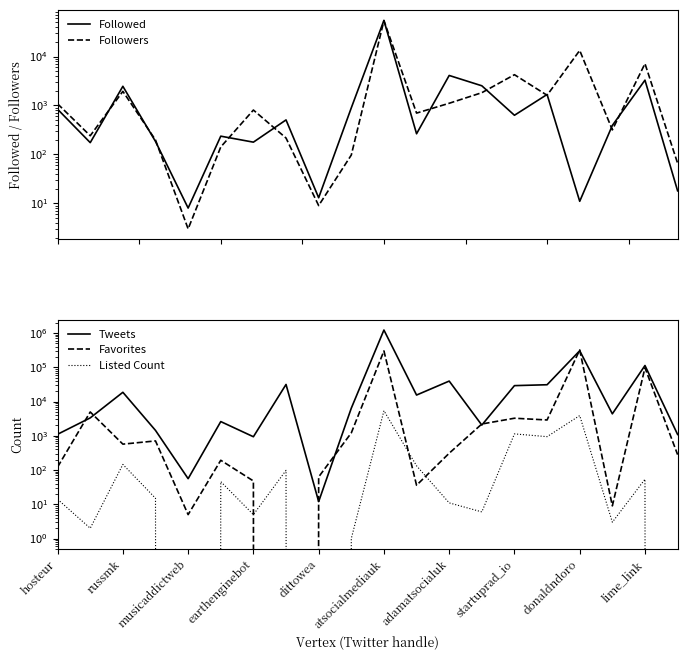

Between 13 and 17, which is larger?

13